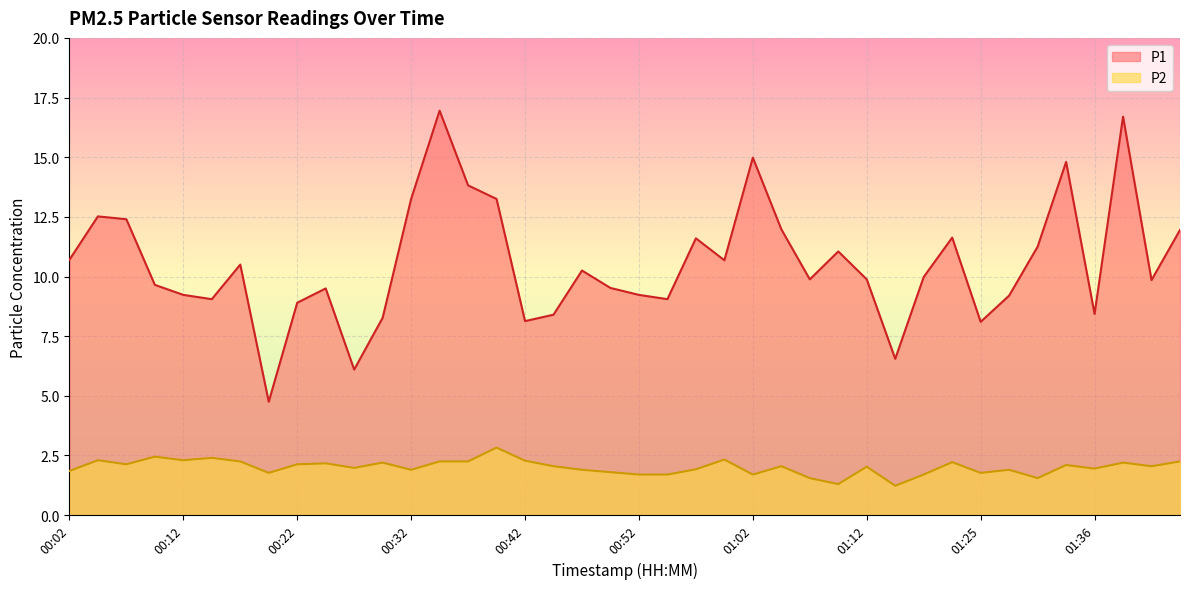

What is the average value of the P1 series?

10.5